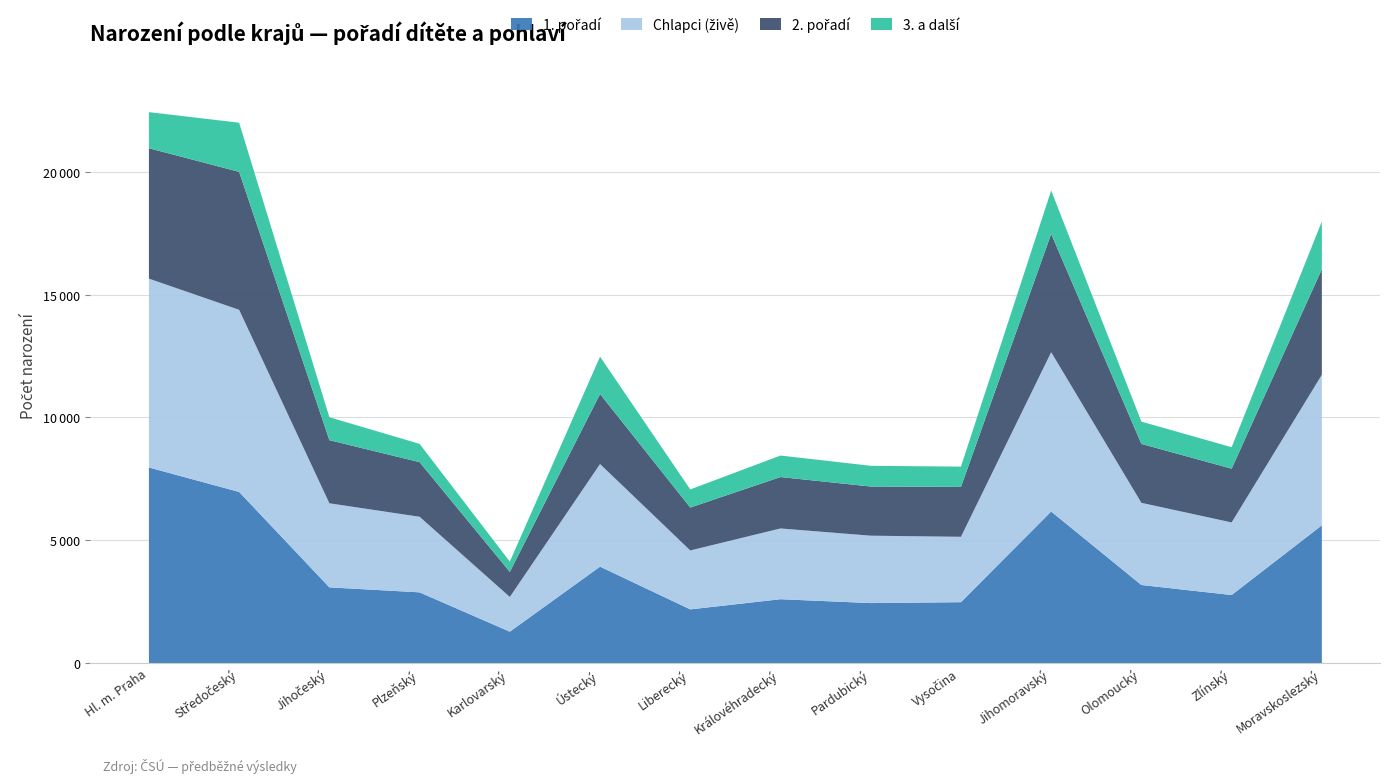

True or false: 2. pořadí and 1. pořadí intersect in this chart.

False